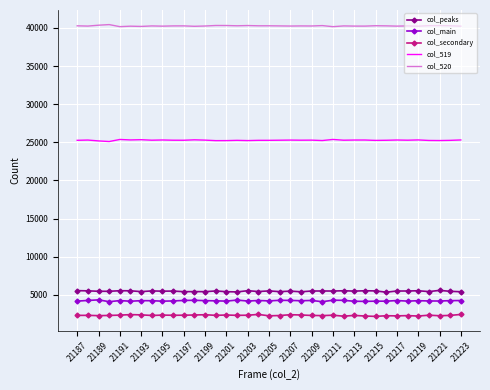

True or false: col_main and col_519 intersect in this chart.

False